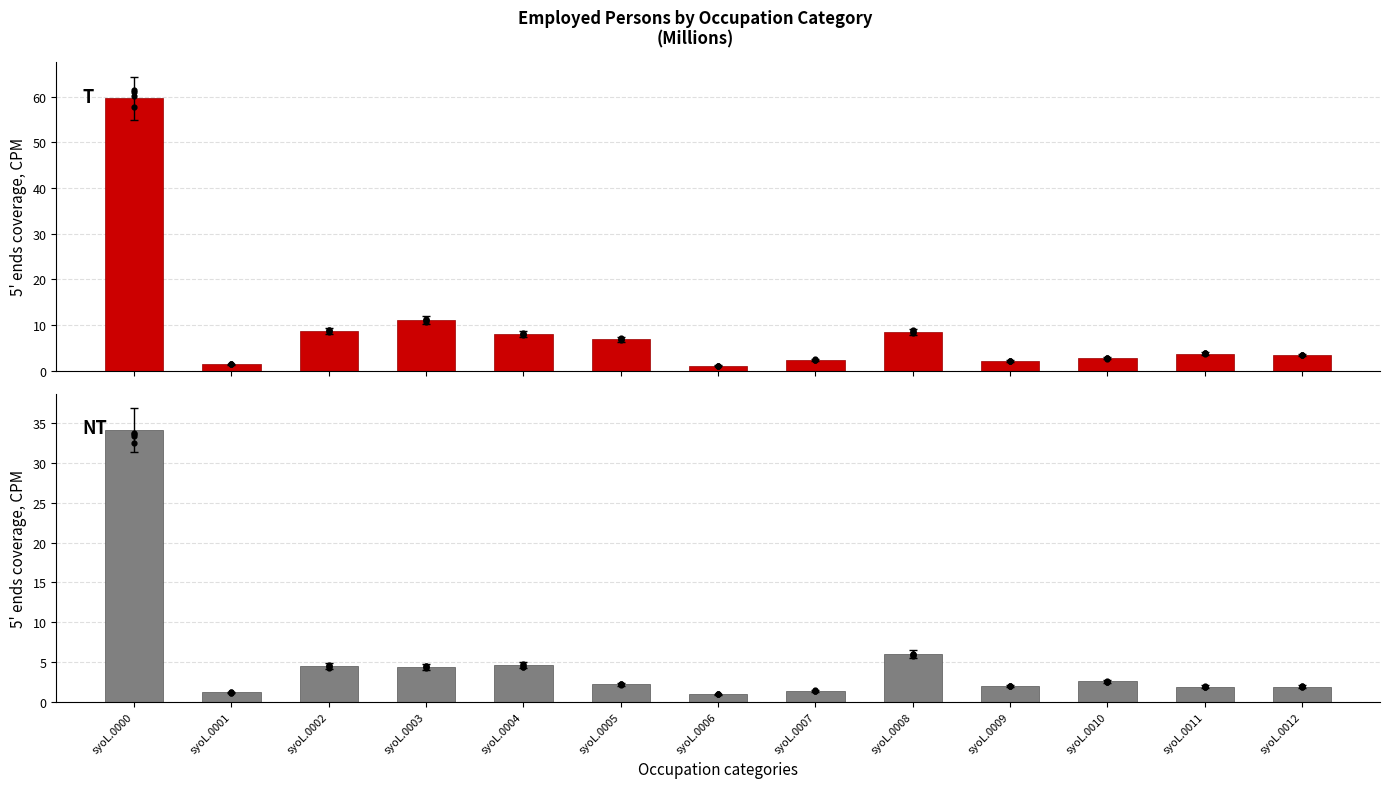

Which series contains the lowest Y value?

Male_Total